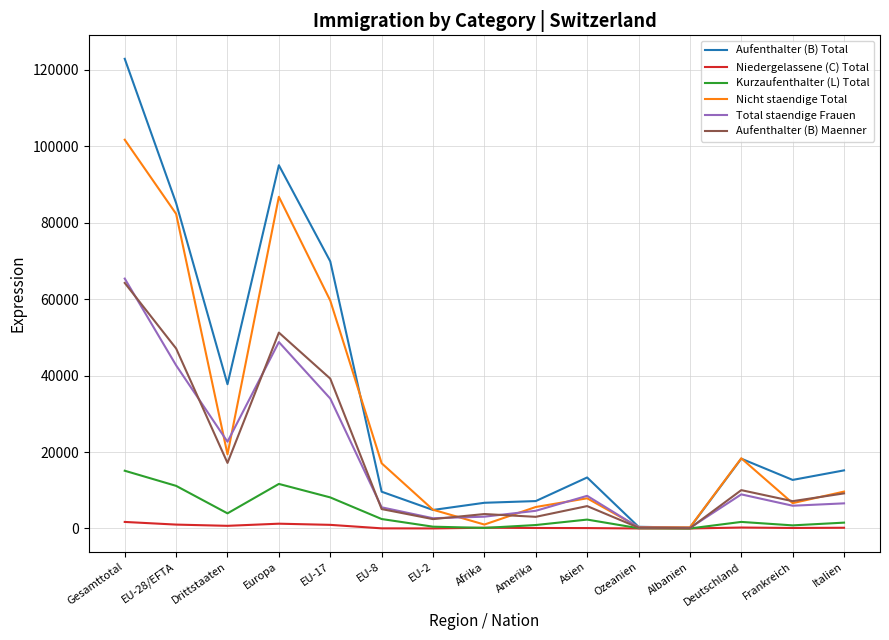

Where do Total staendige Frauen and Aufenthalter (B) Maenner first cross each other?

Gesamttotal and EU-28/EFTA